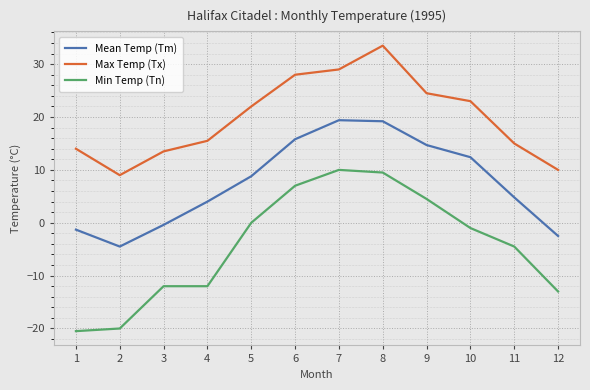

At which label does Mean Temp (Tm) reach its minimum?

2